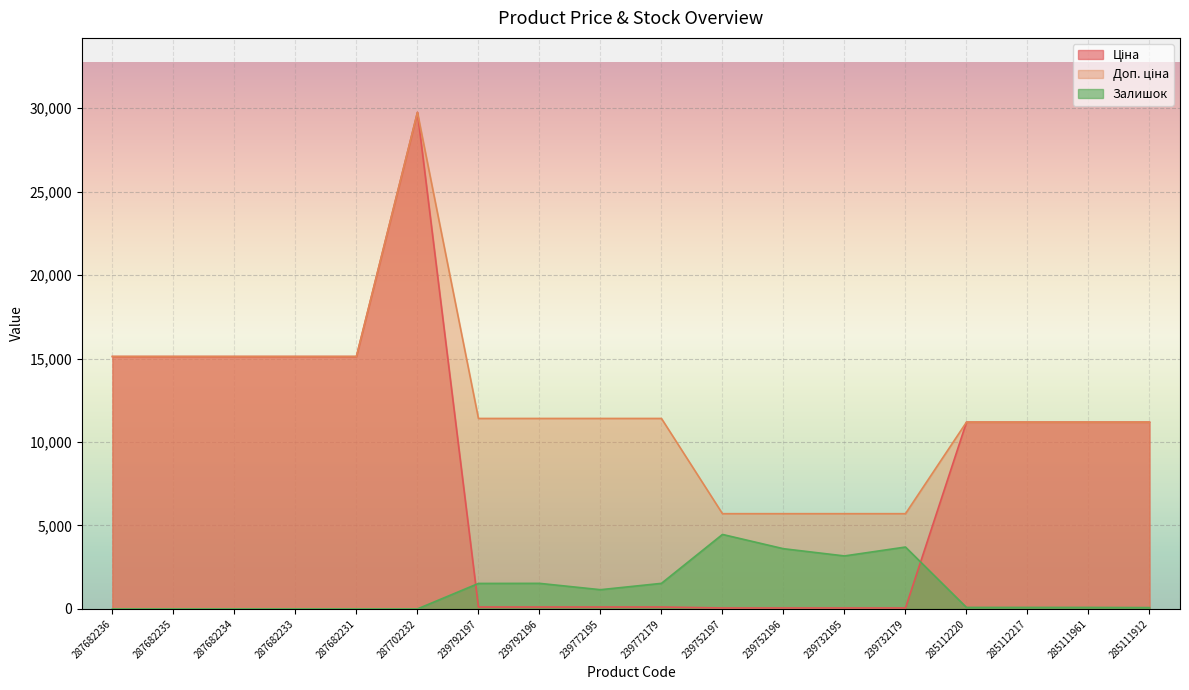

Reading left to right, what are all the values shown in this chart?

Ціна: 287682236=15120.0	287682235=15120.0	287682234=15120.0	287682233=15120.0	287682231=15120.0	287702232=29747.2	239792197=114.1	239792196=114.1	239772195=114.1	239772179=114.1	239752197=57.0	239752196=57.0	239732195=57.0	239732179=57.0	285112220=11188.2	285112217=11188.2	285111961=11188.2	285111912=11188.2
Доп. ціна: 287682236=15120.0	287682235=15120.0	287682234=15120.0	287682233=15120.0	287682231=15120.0	287702232=29747.2	239792197=11410.0	239792196=11410.0	239772195=11410.0	239772179=11410.0	239752197=5705.0	239752196=5705.0	239732195=5705.0	239732179=5705.0	285112220=11188.2	285112217=11188.2	285111961=11188.2	285111912=11188.2
Залишок: 287682236=0.0	287682235=0.0	287682234=0.0	287682233=0.0	287682231=0.0	287702232=0.0	239792197=1526.1	239792196=1531.4	239772195=1151.2	239772179=1531.4	239752197=4462.1	239752196=3606.6	239732195=3173.6	239732179=3707.0	285112220=89.8	285112217=89.8	285111961=89.8	285111912=79.2